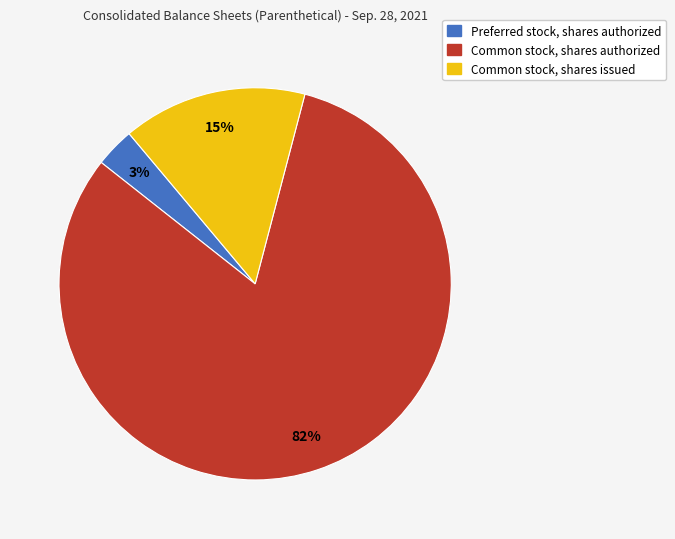

To the nearest percent, what percentage of the pie is Common stock, shares authorized?

82%